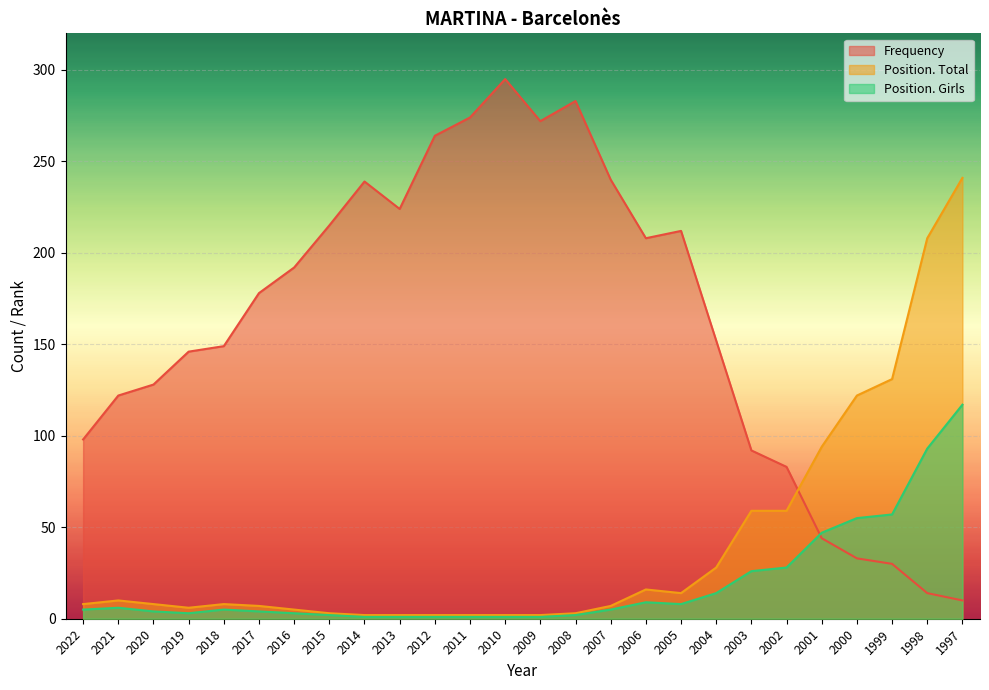

How many interior local peaks does the Position. Girls series have?

3